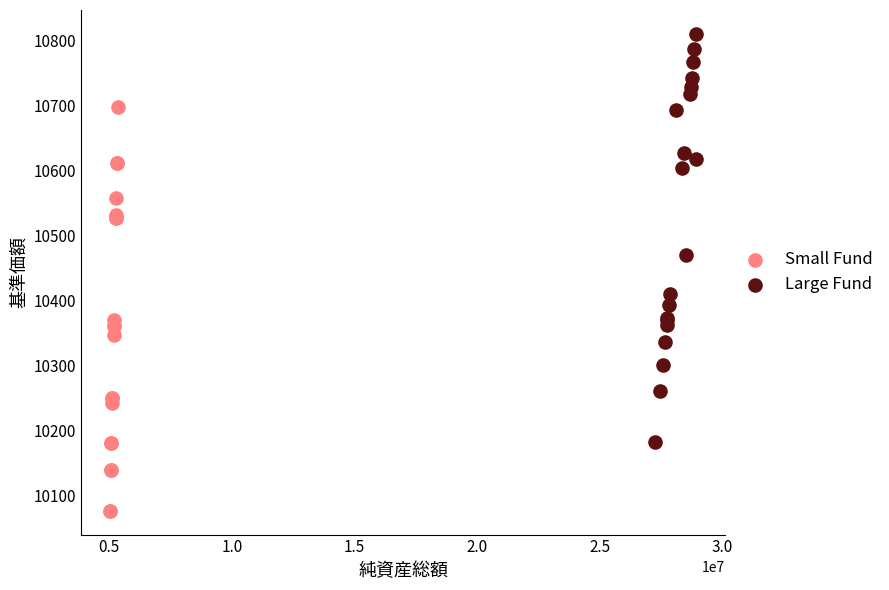

Which series reaches the maximum Y coordinate?

Large Fund